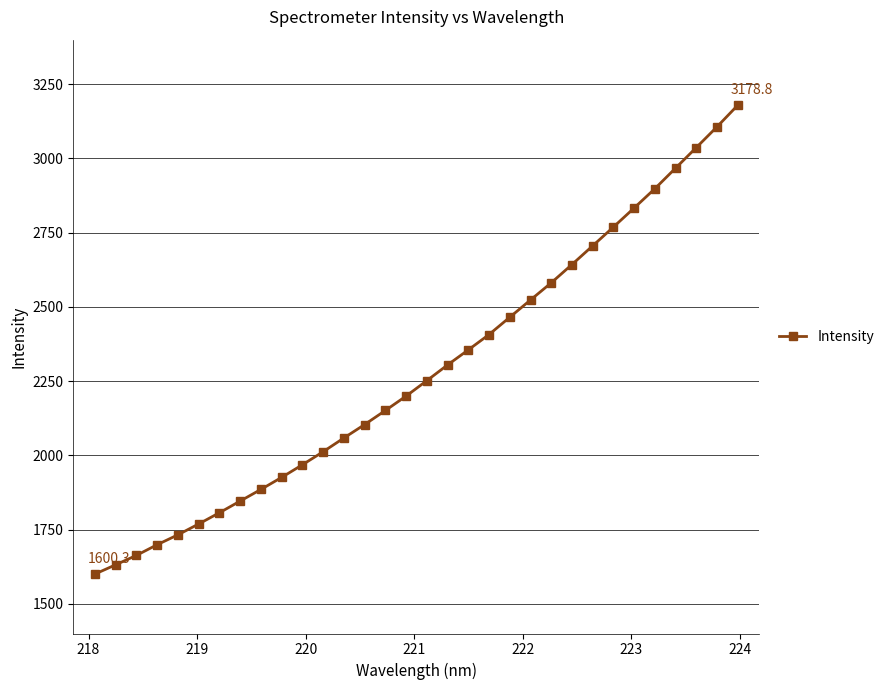

Reading right to left, extract all data points from this chart.

3178.8	3106.2	3036.4	2967.2	2897.9	2833.0	2768.8	2705.6	2642.7	2581.1	2523.3	2465.2	2407.0	2355.3	2304.6	2251.7	2199.7	2151.2	2103.9	2058.6	2012.4	1968.4	1926.0	1885.4	1846.2	1806.9	1769.0	1732.5	1699.2	1663.2	1631.6	1600.3